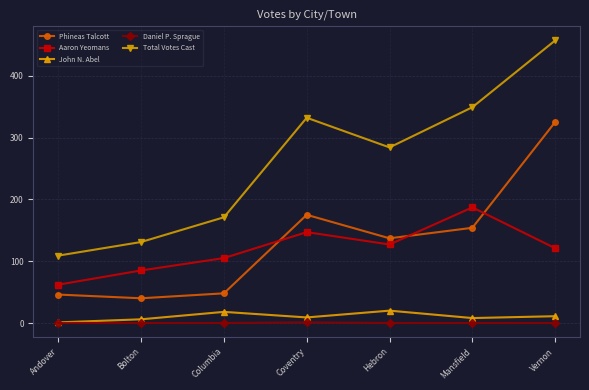

Where is the first local minimum for Phineas Talcott?

Bolton